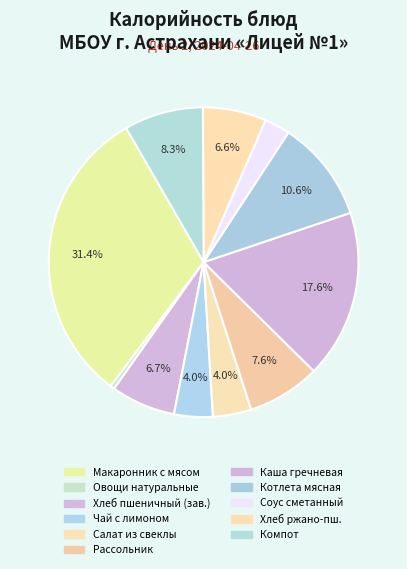

How many slices are in this pie chart?

11